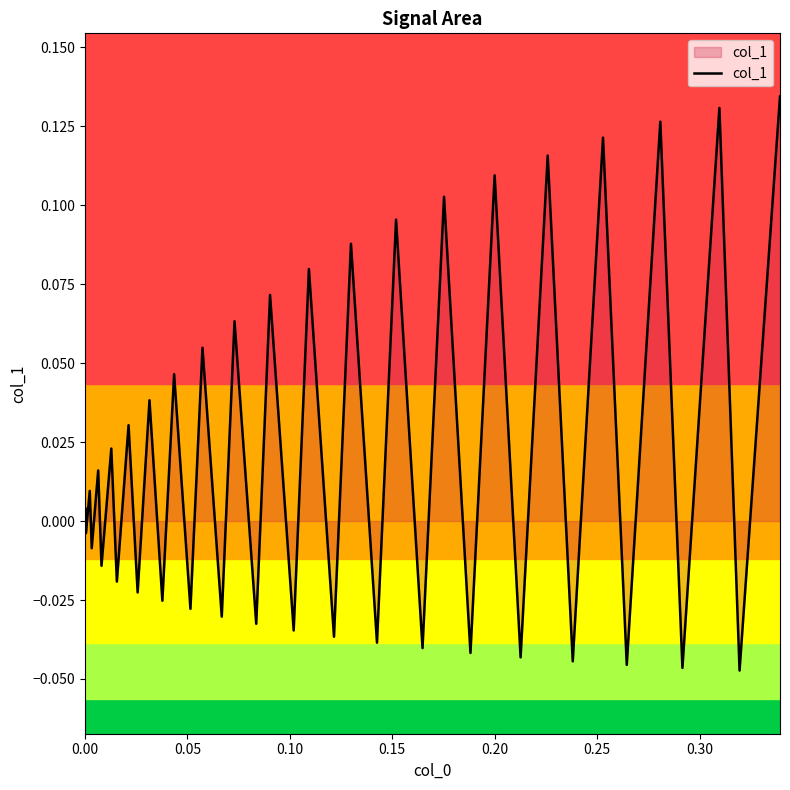

How many lines are shown in the chart?

1